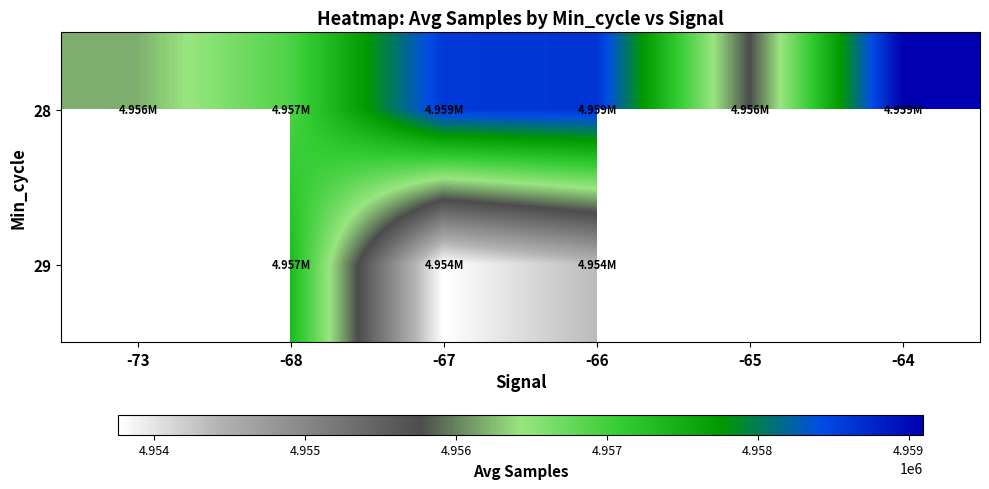

At how many categories does at least one series exceed 4956635?

4